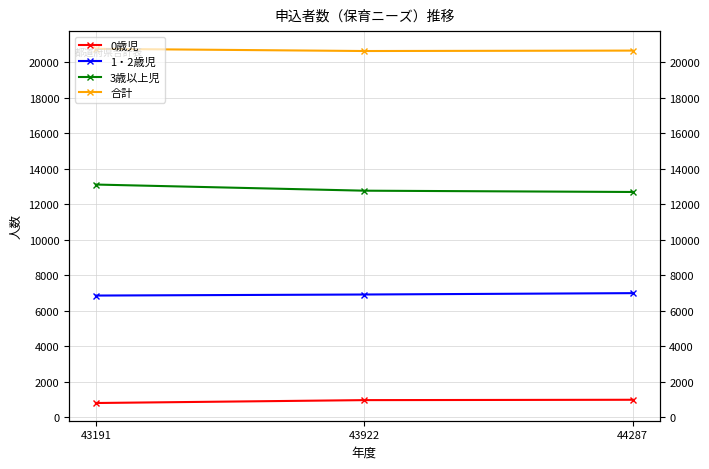

List the labels in order of 合計 value, largest first.

43191, 44287, 43922